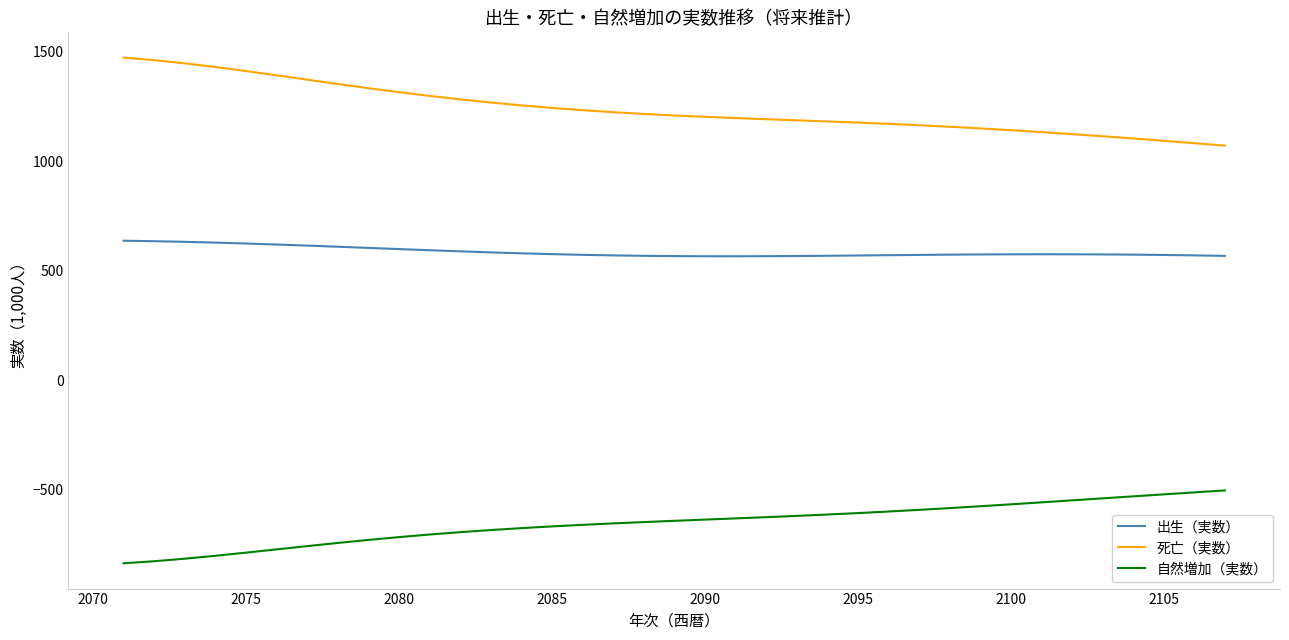

What is the difference between the maximum and minimum values in the 自然増加（実数） series?

333.0